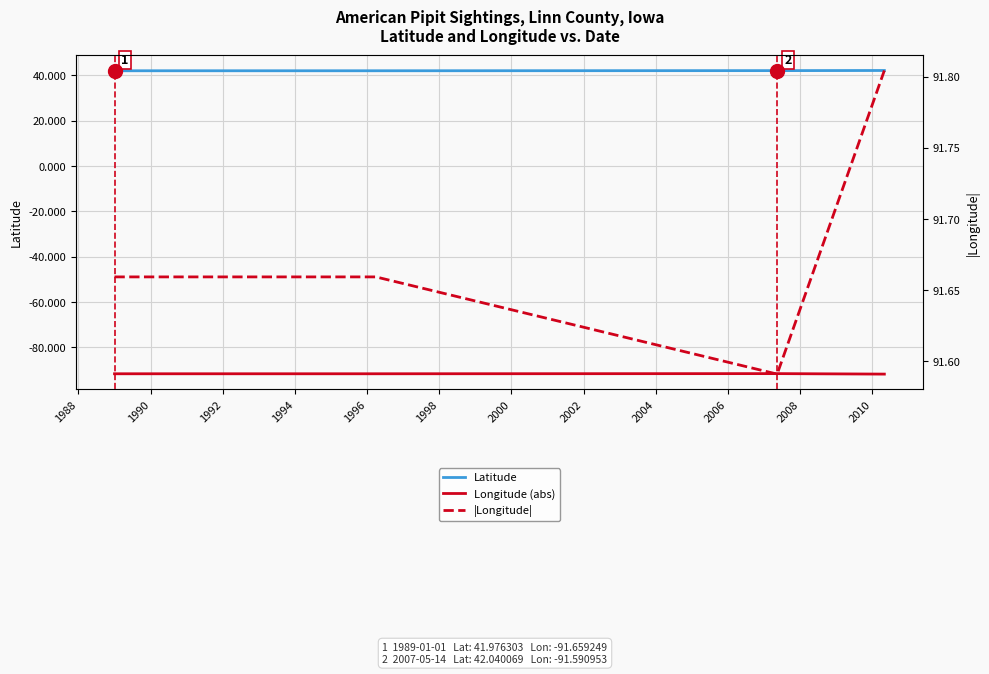

True or false: Longitude (abs) has more than 1 interior local peaks.

False